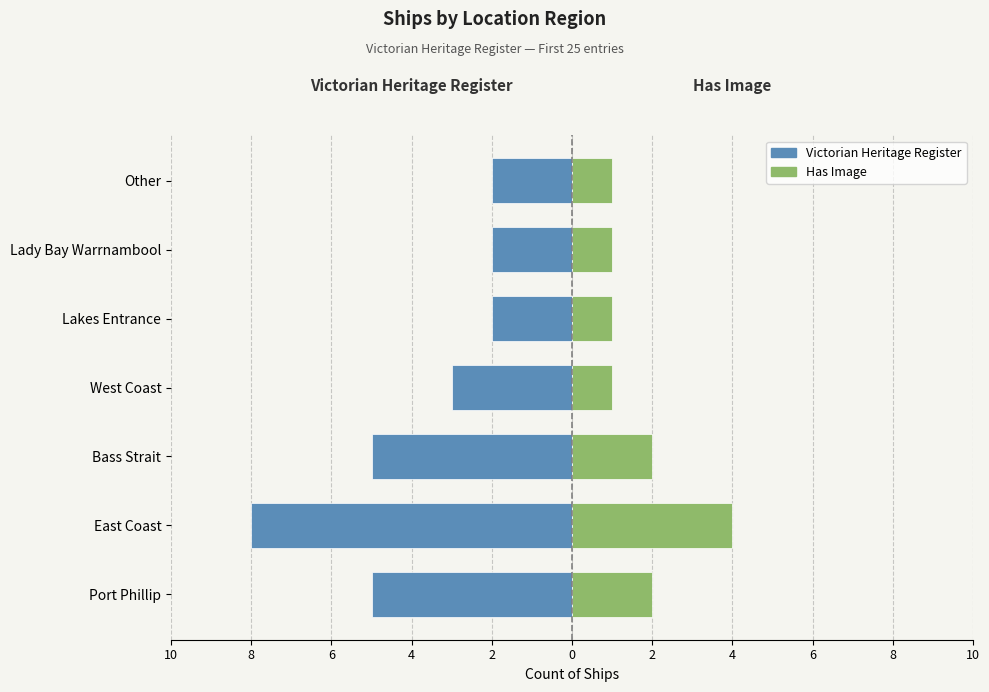

How many groups of bars are there?

7